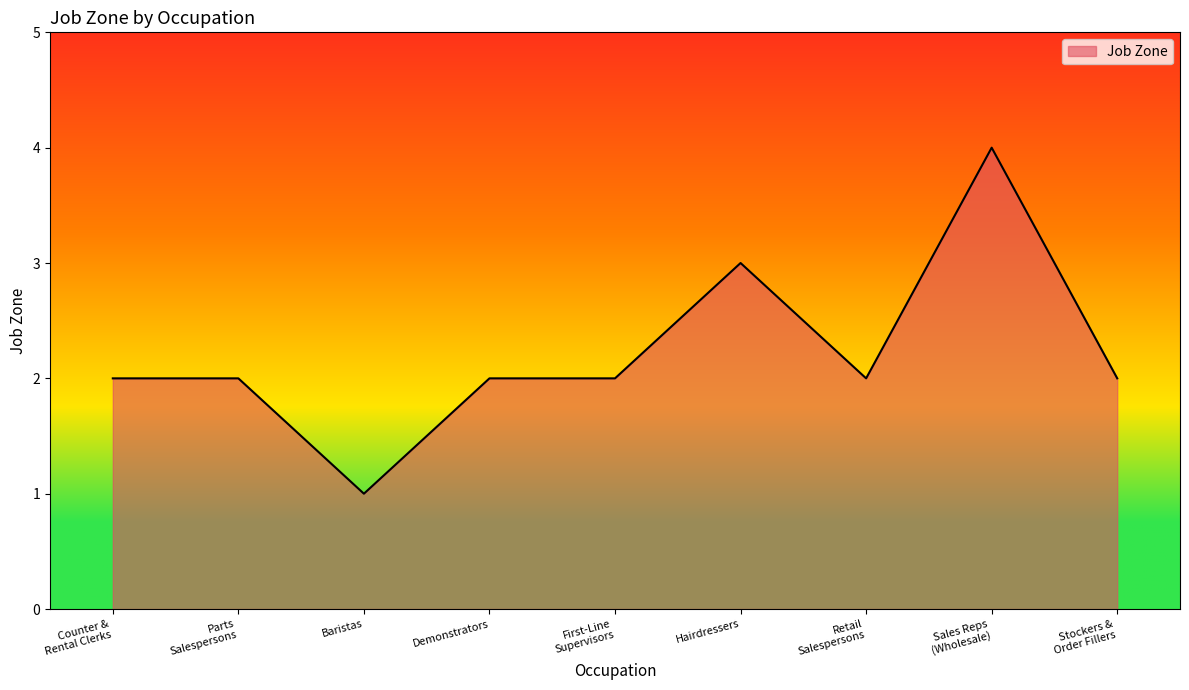

At which category does the chart reach its minimum across all series?

Baristas